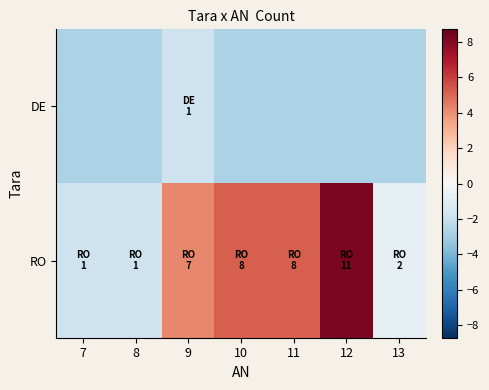

Reading right to left, transcribe all the data shown in this chart.

DE: 13=-2.8	12=-2.8	11=-2.8	10=-2.8	9=-1.8	8=-2.8	7=-2.8
RO: 13=-0.8	12=8.2	11=5.2	10=5.2	9=4.2	8=-1.8	7=-1.8